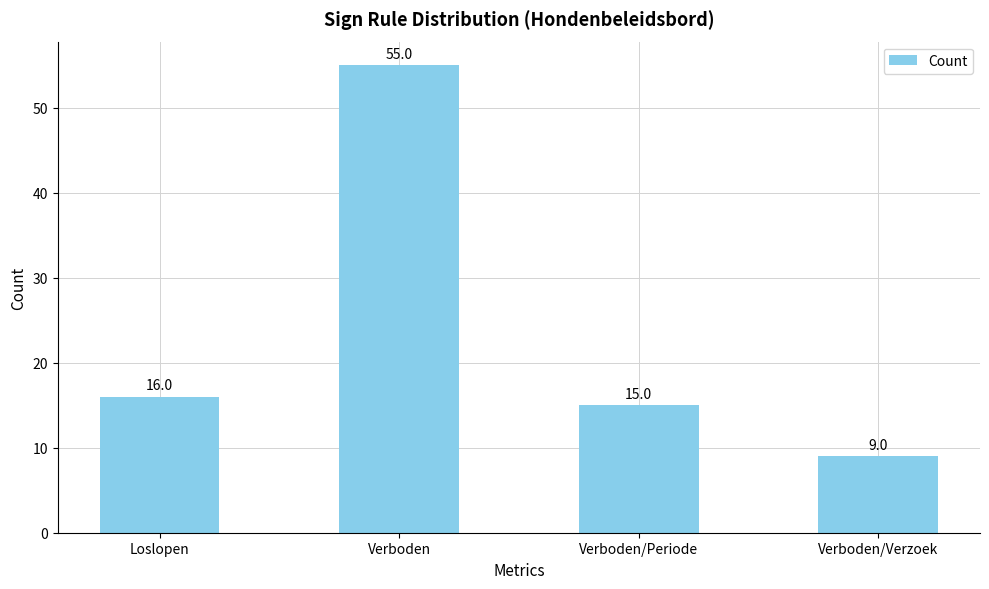

True or false: the data shows 2 at Verboden/Verzoek.

False